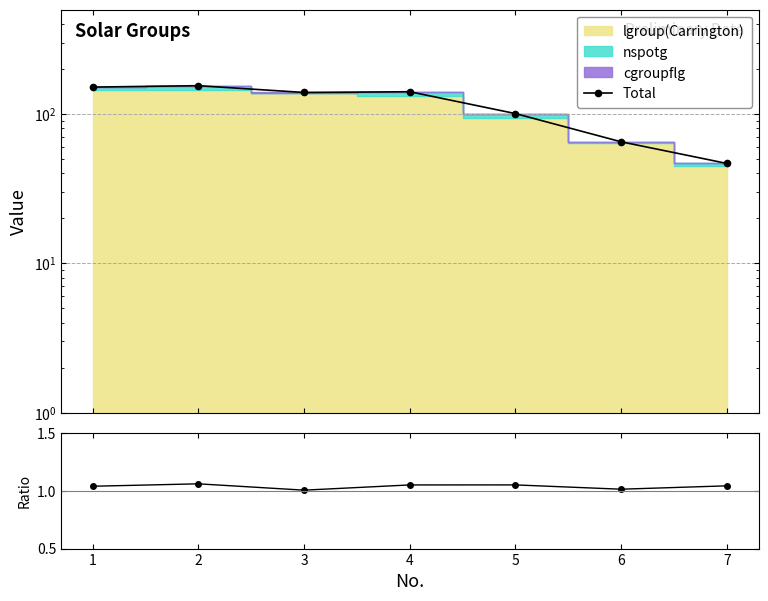

What is the sum of the Total values at 5 and 1?

252.0